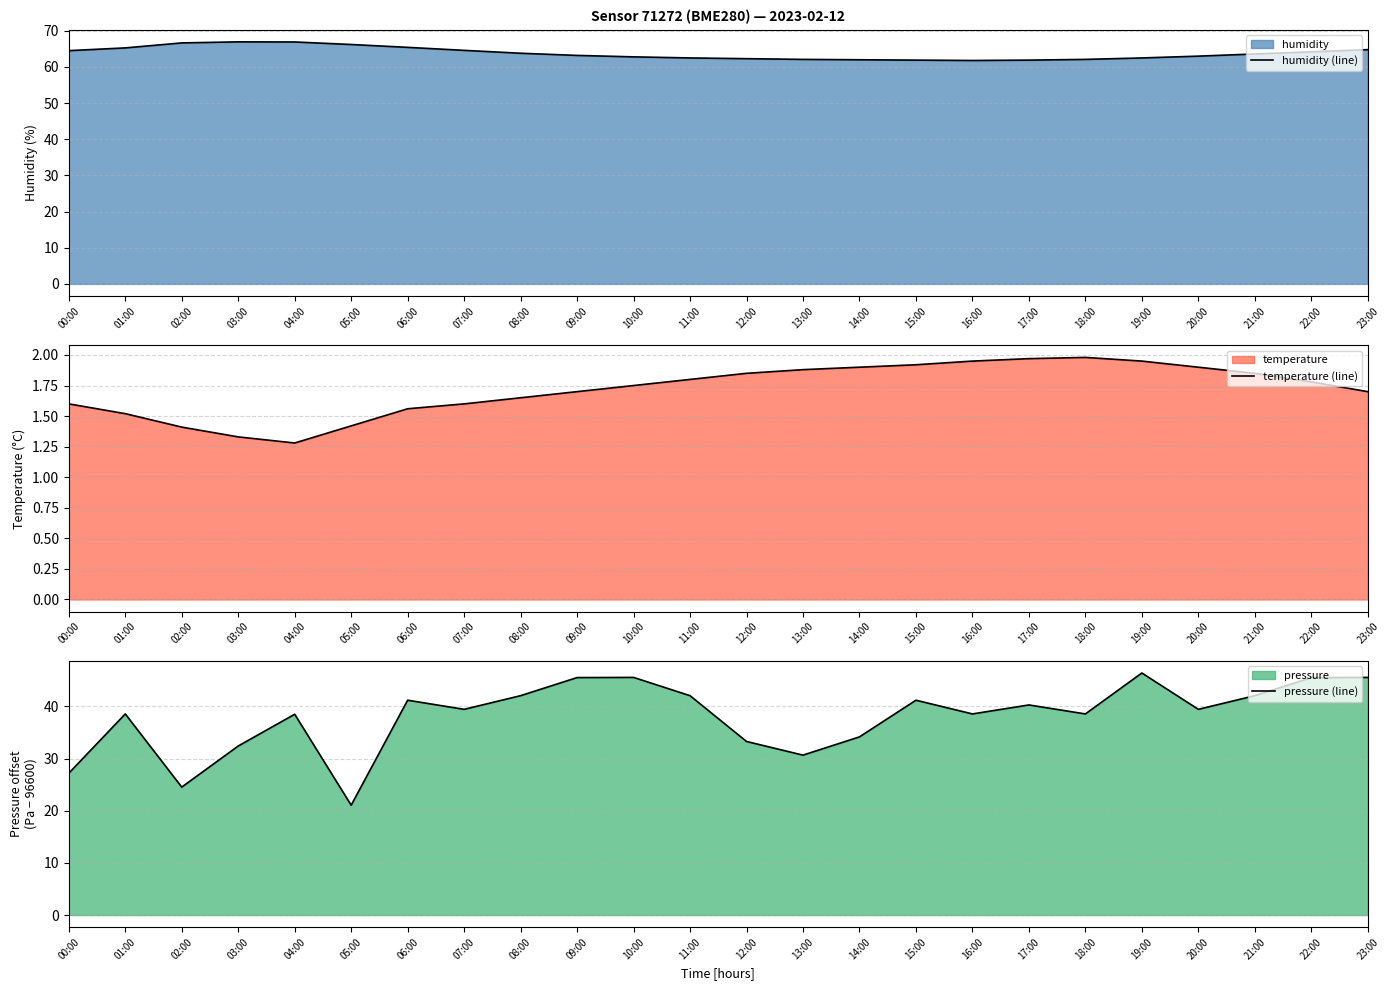

True or false: humidity (line) and temperature (line) cross at least once.

False